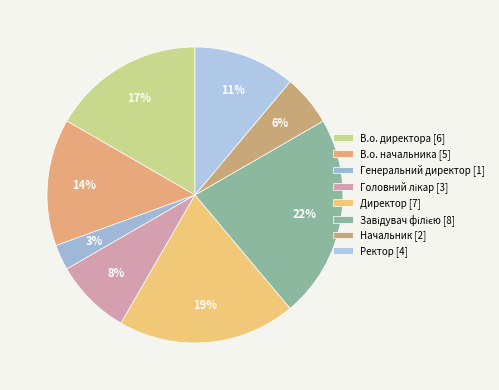

How many slices are in this pie chart?

8